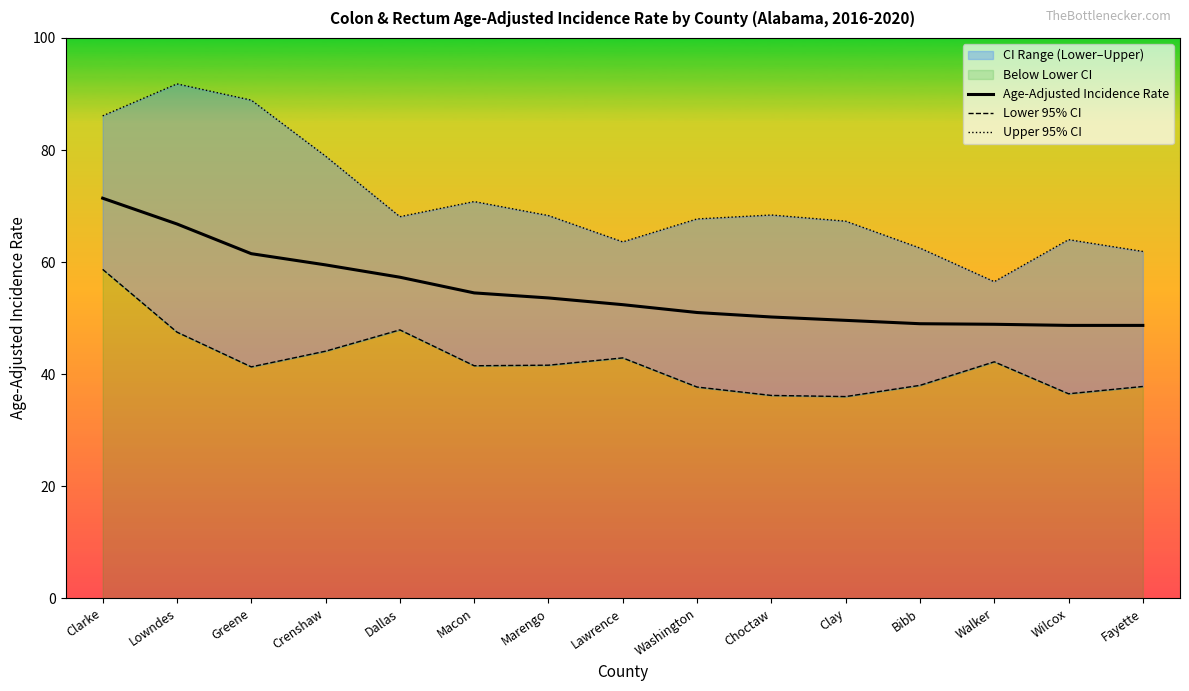

What is the total value across all series at Dallas?

173.3